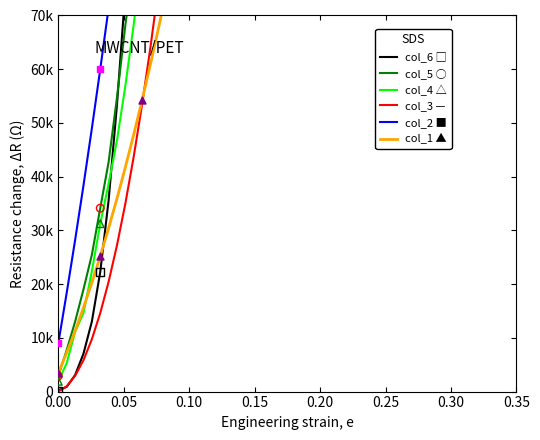

Which series has the largest total across all categories?

col_5 ○